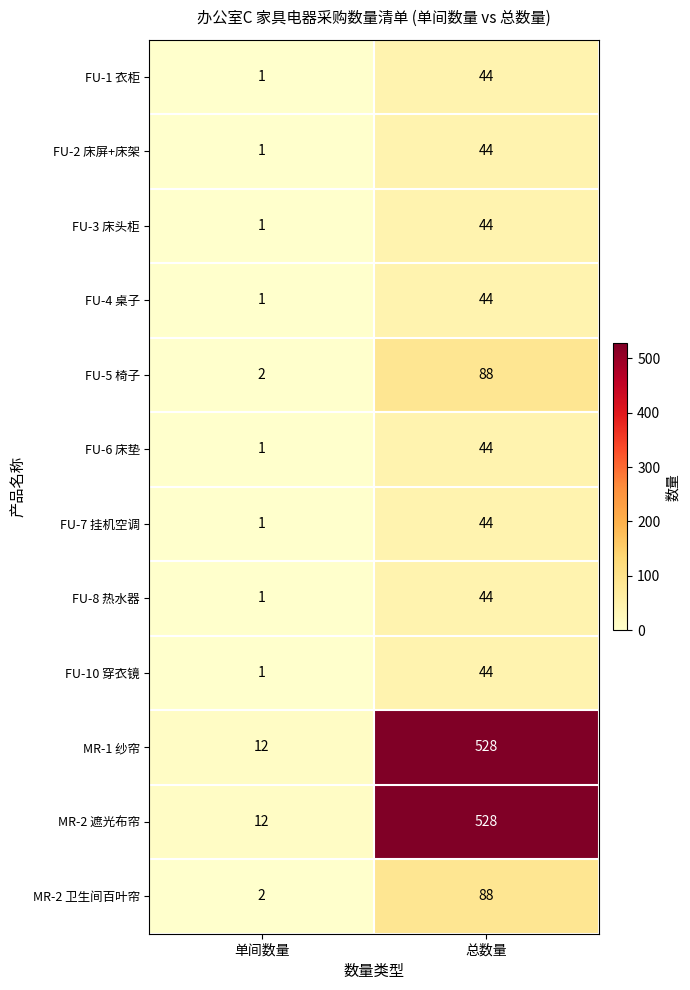

Which label corresponds to the smallest value in the chart?

单间数量